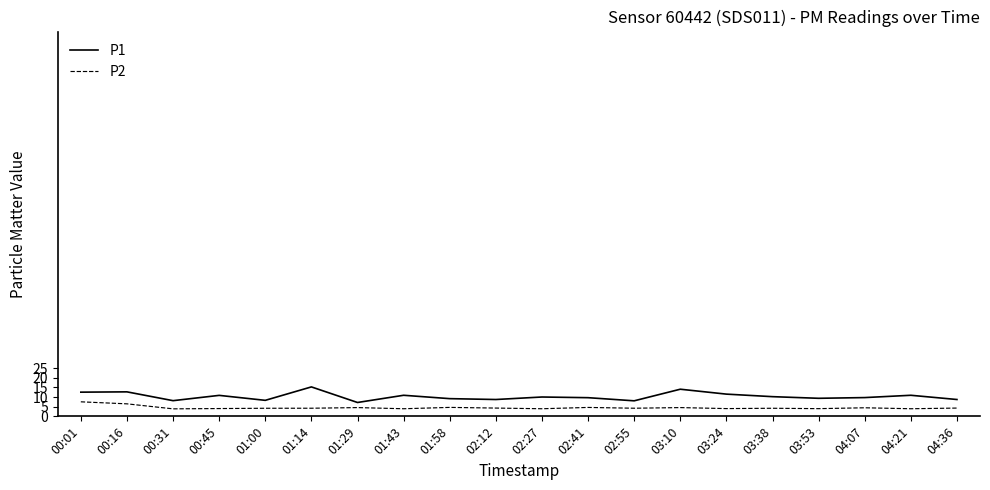

Is it true that P1 equals 4.1 at 03:24?

False